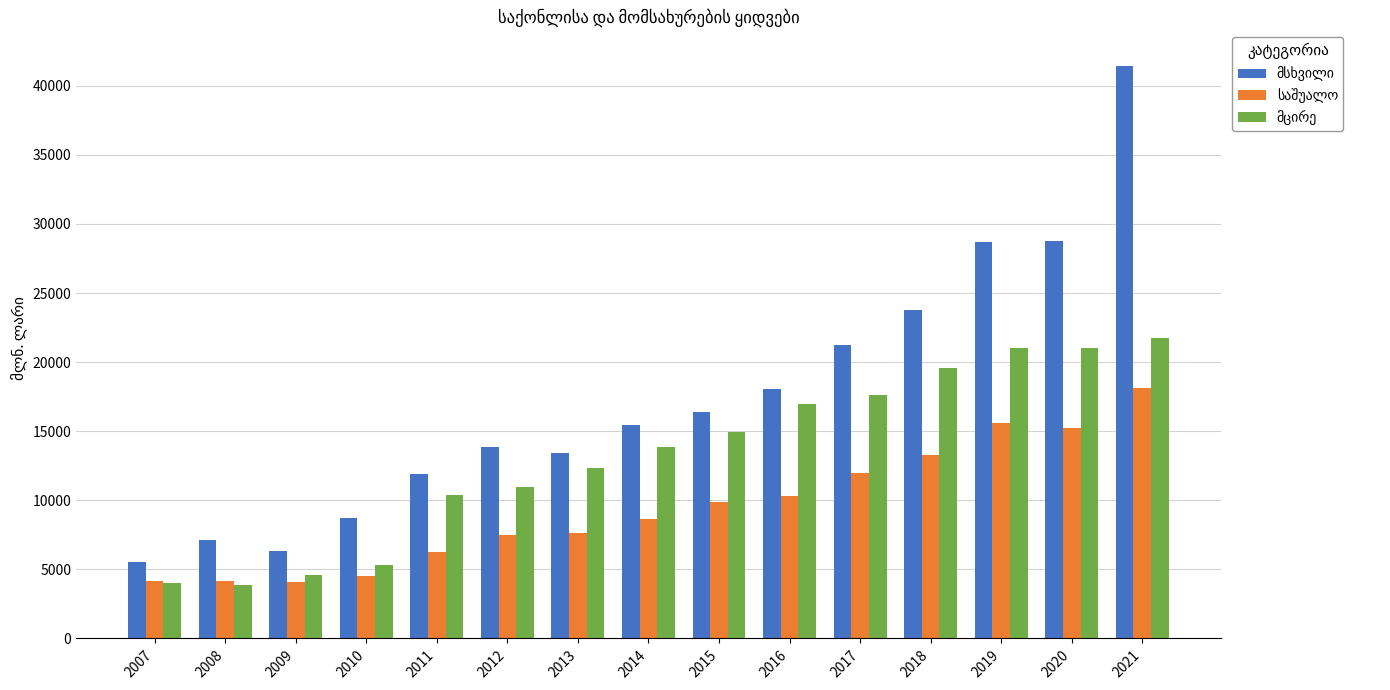

What is the spread (max minus min) of values at 2017?

9246.9